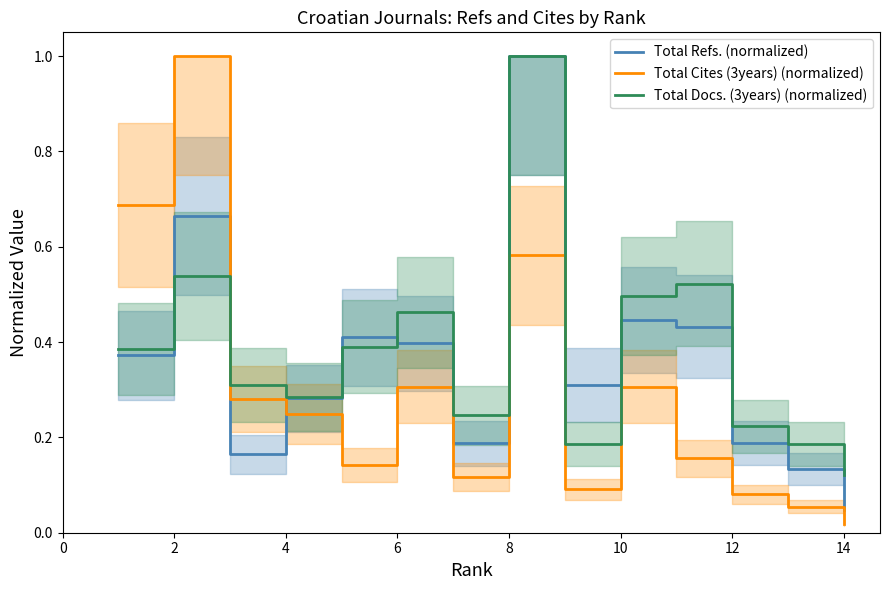

What is the highest value of the Total Cites (3years) (normalized) series?

1.0